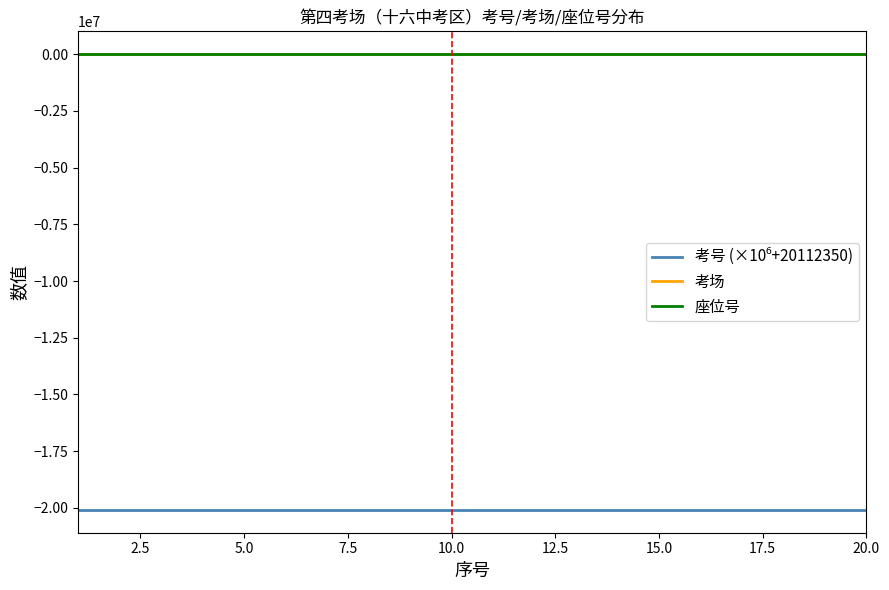

How many distinct data groups are displayed?

3